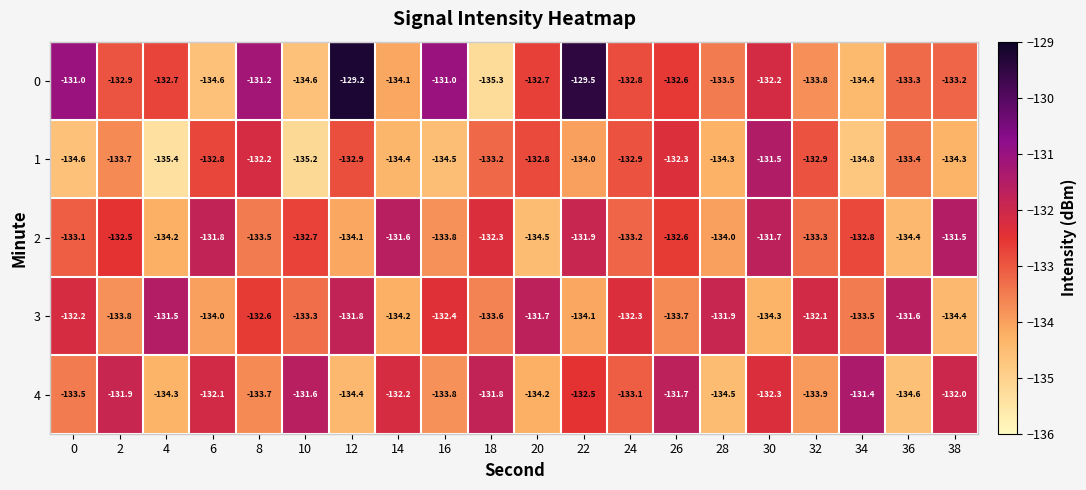

Which series has the largest range (max minus min)?

0